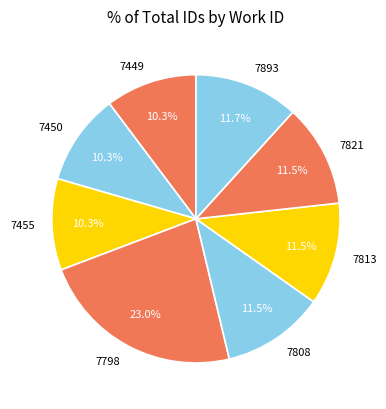

Which has a higher value, 7798 or 7450?

7798